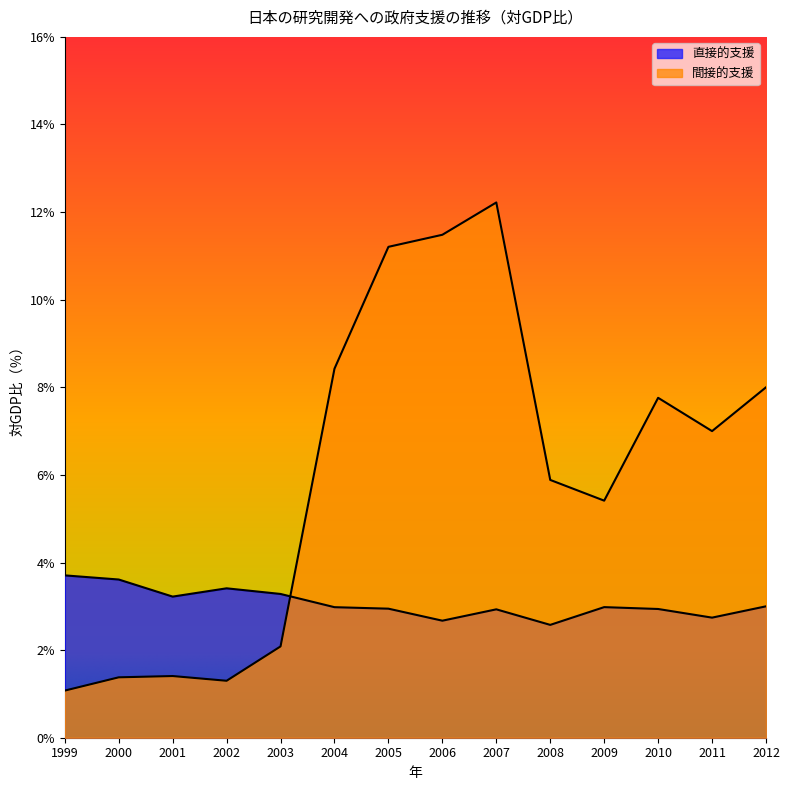

At how many categories does at least one series exceed 0?

14